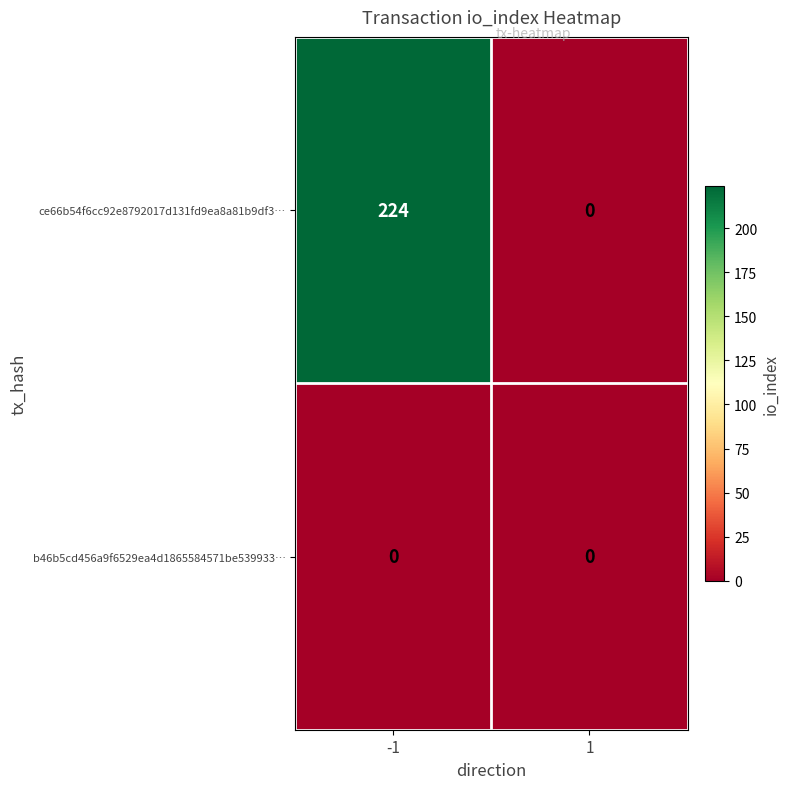

The ce66b54f6cc92e8792017d131fd9ea8a81b9df3… series shows 224 at -1. True or false?

True